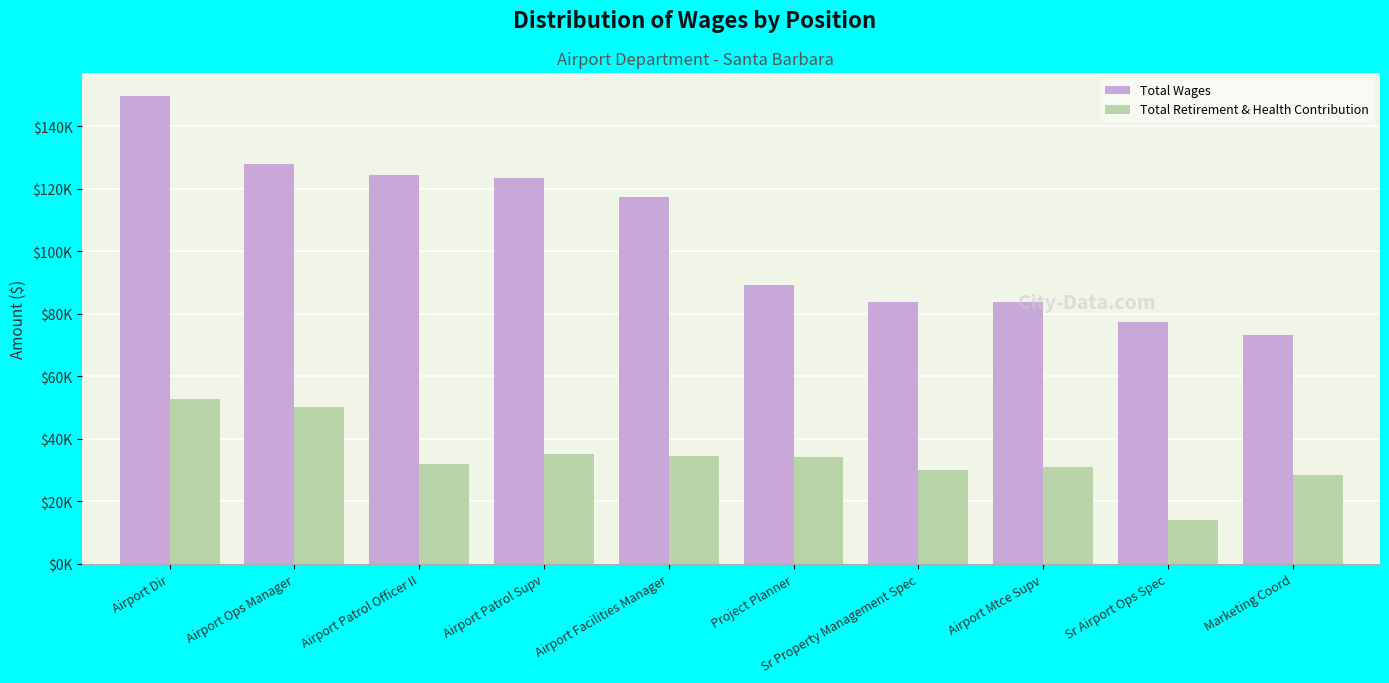

Is the value of Total Wages at Airport Ops Manager greater than the value of Total Retirement & Health Contribution at Airport Patrol Officer II?

Yes